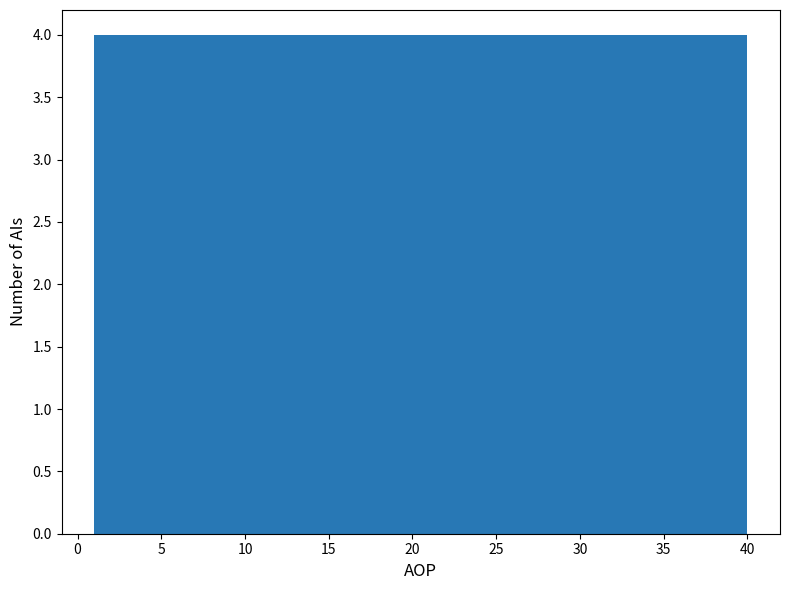

Reading left to right, transcribe this chart: for each bar, give the range it covers on the x-axis and its height. Neither the bar edges nor the heights are printed on the chart, so give them approximately, as read against the axes.

1.0 to 4.9: 4
4.9 to 8.8: 4
8.8 to 12.7: 4
12.7 to 16.6: 4
16.6 to 20.5: 4
20.5 to 24.4: 4
24.4 to 28.3: 4
28.3 to 32.2: 4
32.2 to 36.1: 4
36.1 to 40.0: 4